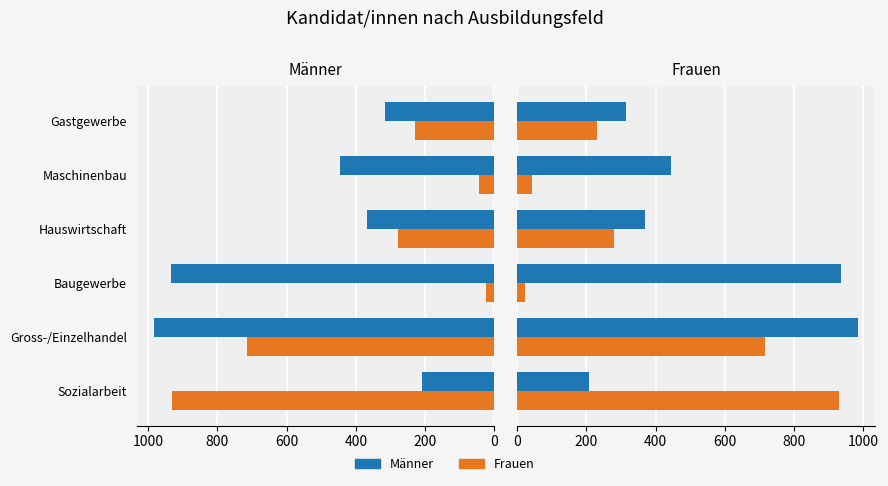

Does the chart contain stacked bars?

No